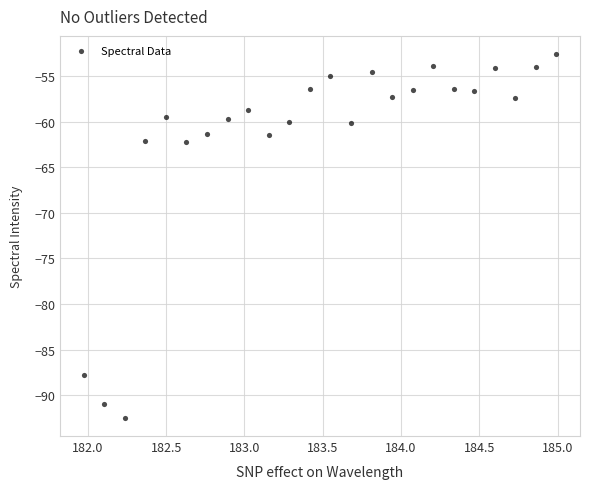

What is the range of Y values (max minus min)?

39.8